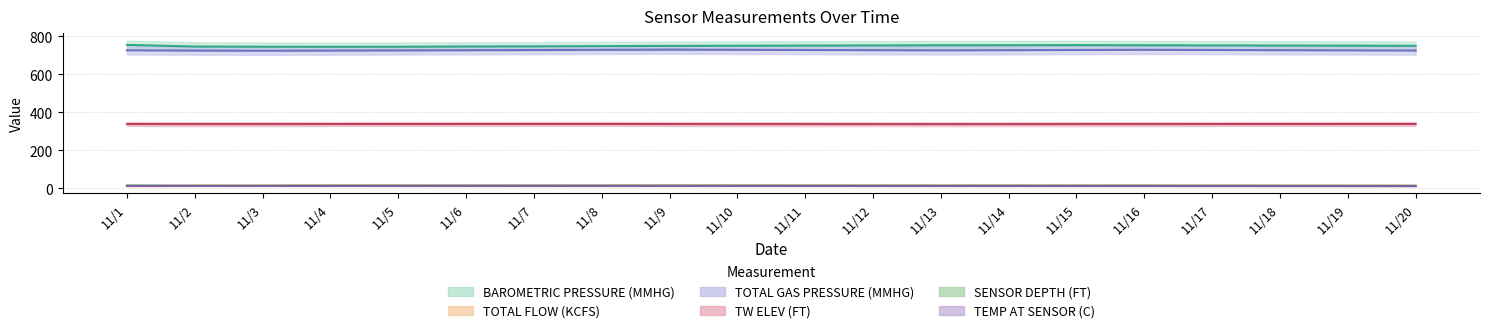

What is the value of the SENSOR DEPTH (FT) point at the 19th from the left?

14.1